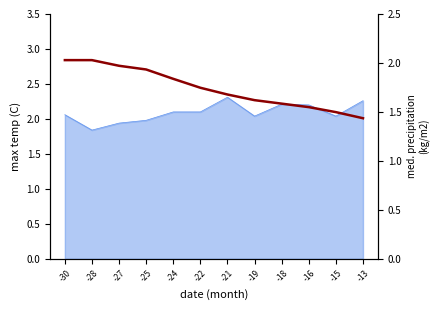

Reading right to left, list all the values displayed in this chart.

-13=1.4	-15=1.5	-16=1.5	-18=1.6	-19=1.6	-21=1.7	-22=1.7	-24=1.8	-25=1.9	-27=2.0	-28=2.0	-30=2.0